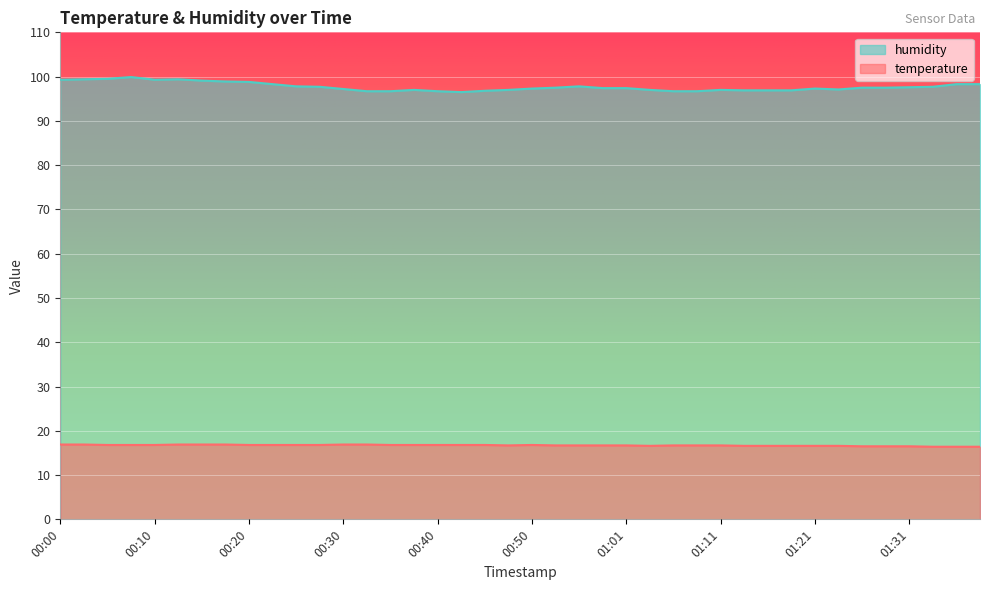

At how many categories does at least one series exceed 50?

40